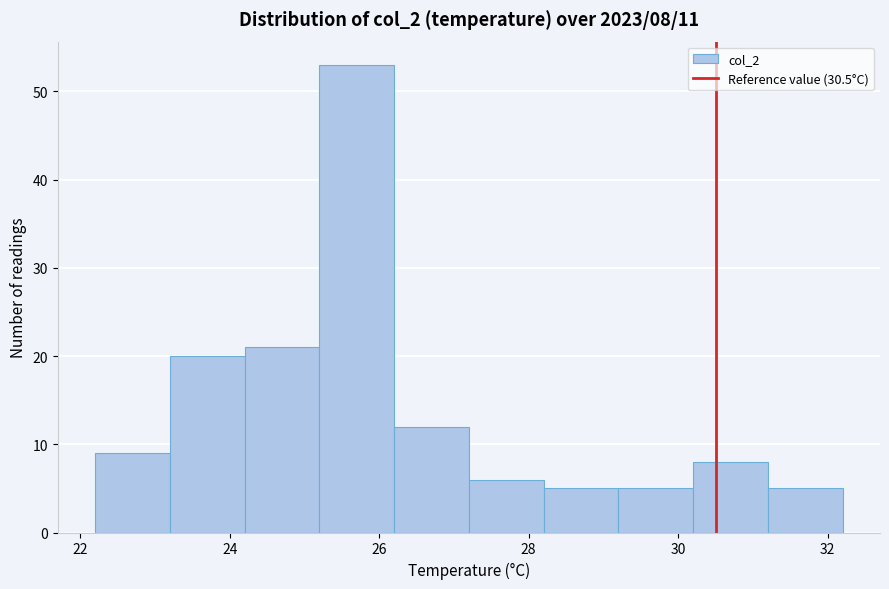

Which range on the x-axis has the tallest bar?

25.2 to 26.2